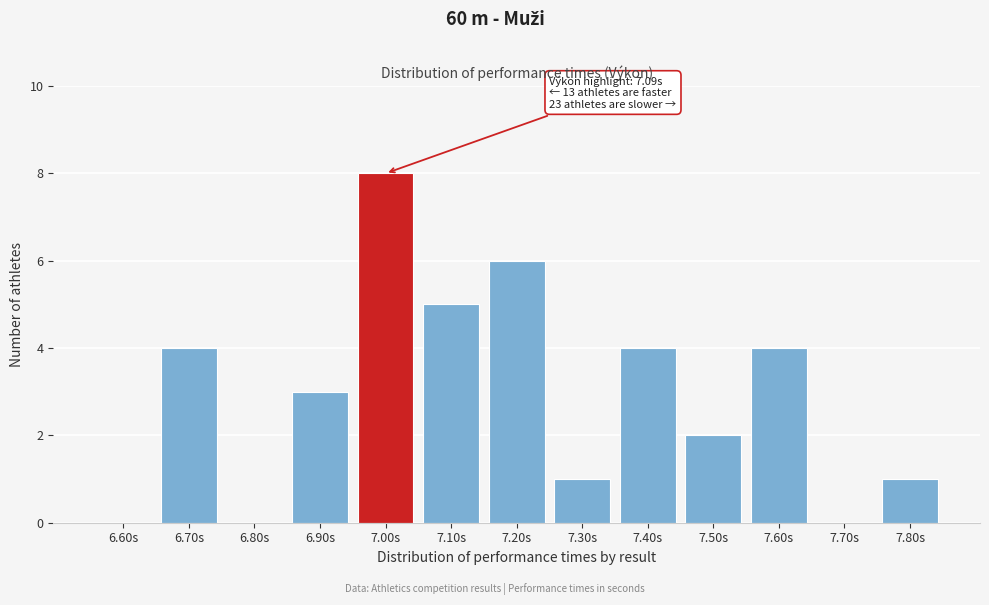

Reading left to right, what are all the values shown in this chart?

6.60s=0	6.70s=4	6.80s=0	6.90s=3	7.00s=8	7.10s=5	7.20s=6	7.30s=1	7.40s=4	7.50s=2	7.60s=4	7.70s=0	7.80s=1